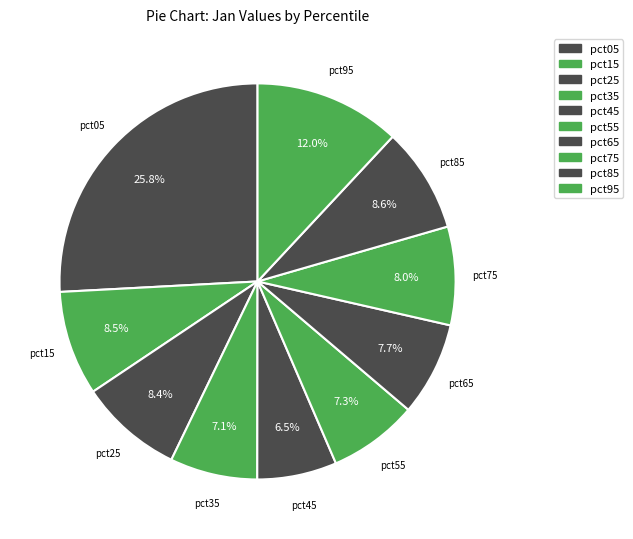

To the nearest percent, what is the combined percentage of pct55 and pct05?

33%